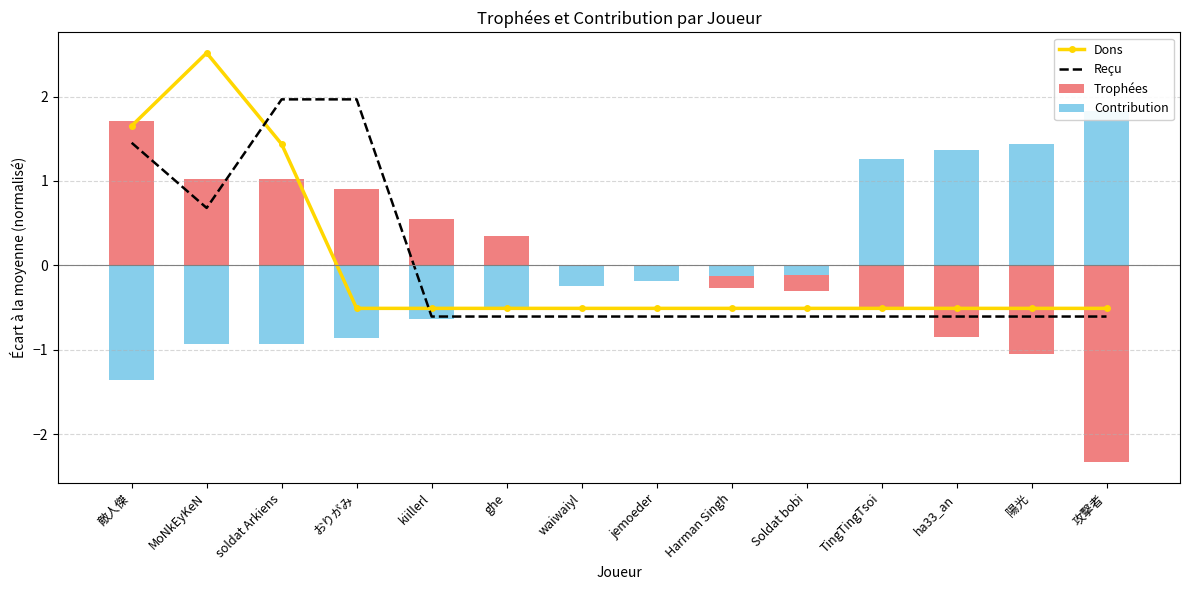

What is the spread (max minus min) of values at TingTingTsoi?

1.9